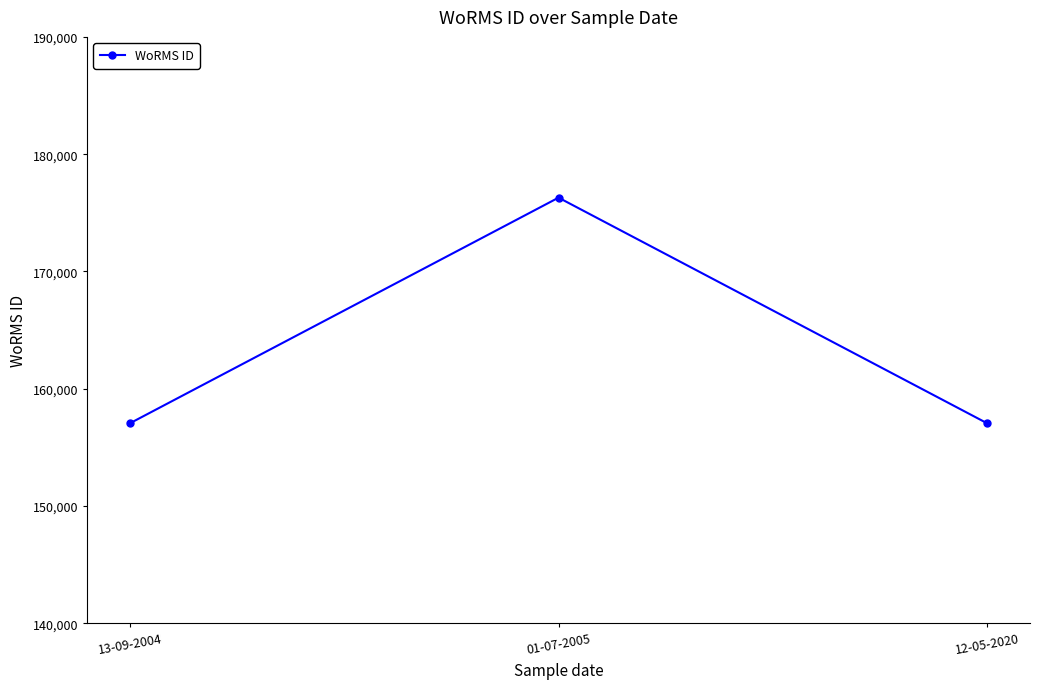

Which label corresponds to the largest value in the chart?

01-07-2005